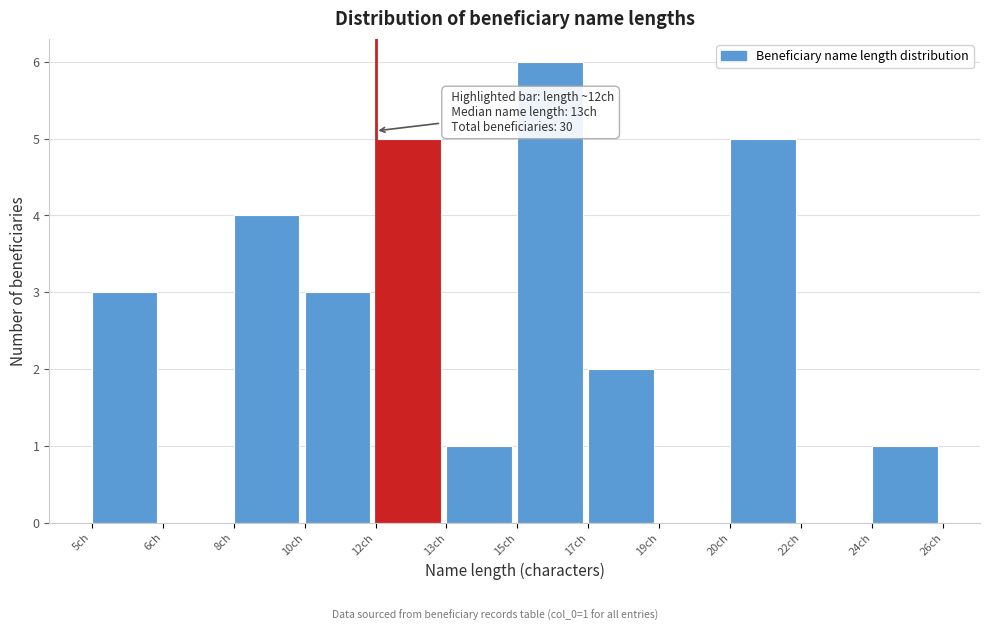

Reading right to left, transcribe all the data shown in this chart.

24ch=1	22ch=0	20ch=5	19ch=0	17ch=2	15ch=6	13ch=1	12ch=5	10ch=3	8ch=4	6ch=0	5ch=3